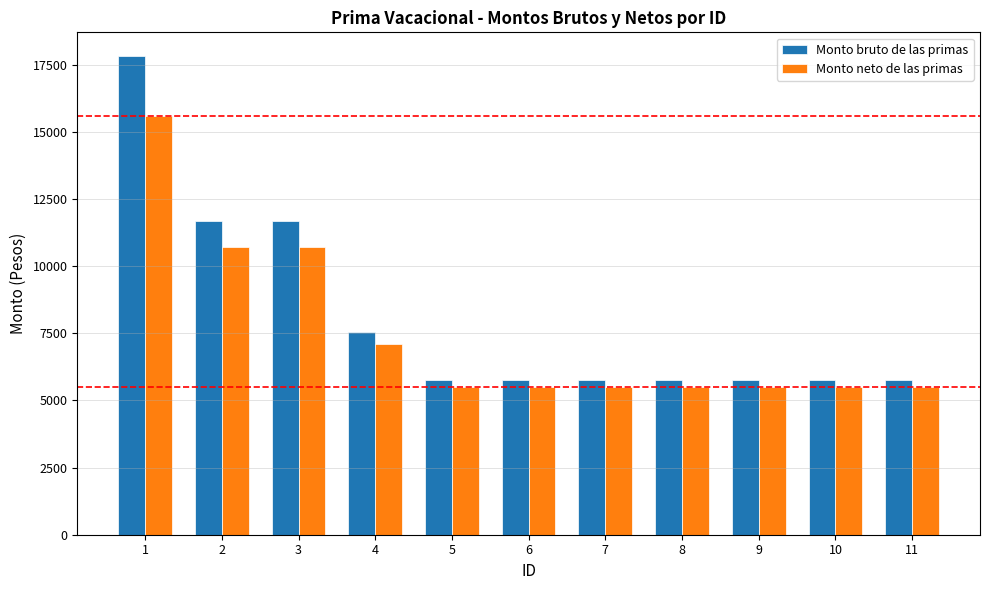

Is the value of Monto neto de las primas at 6 greater than the value of Monto bruto de las primas at 2?

No